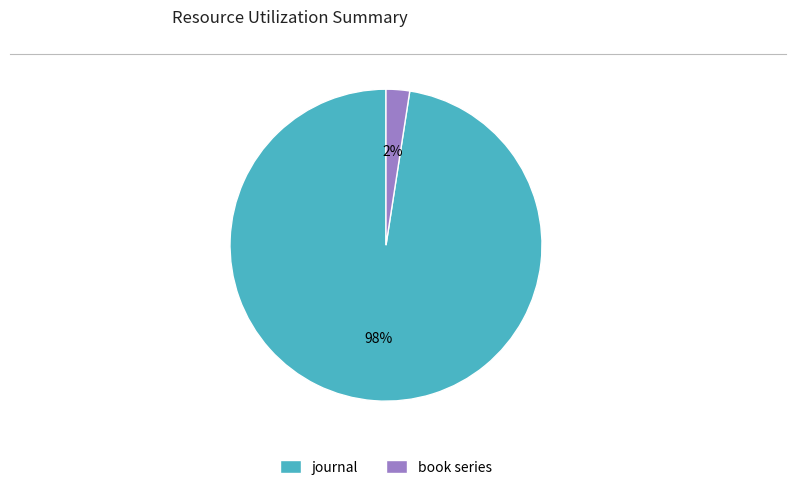

Is journal the majority of the pie?

Yes